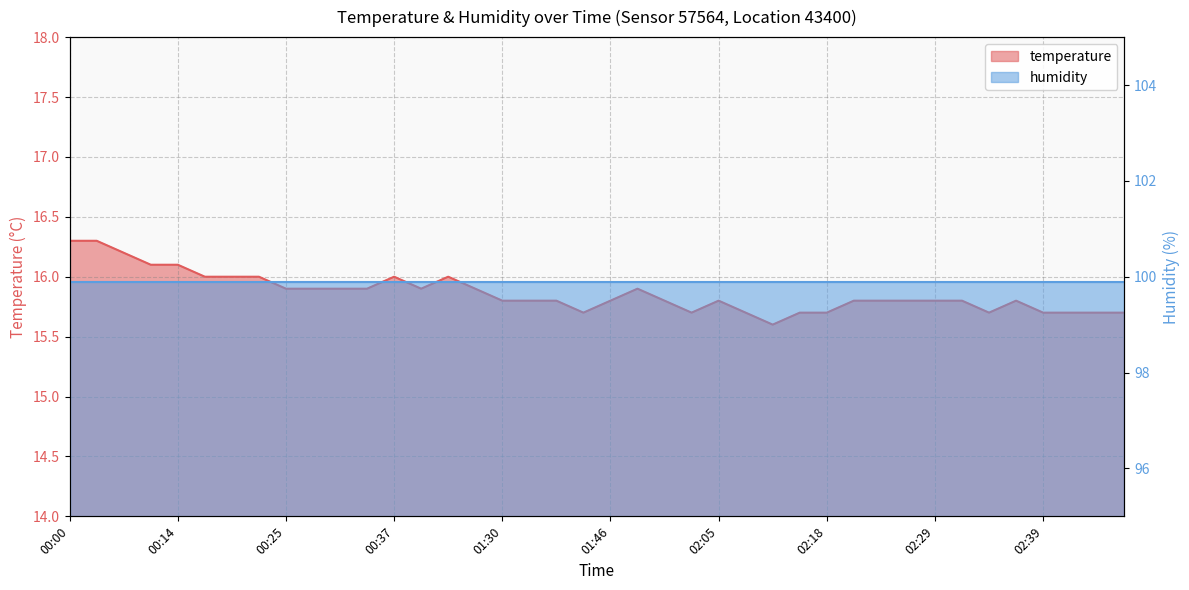

What position from the right is 02:02?

17